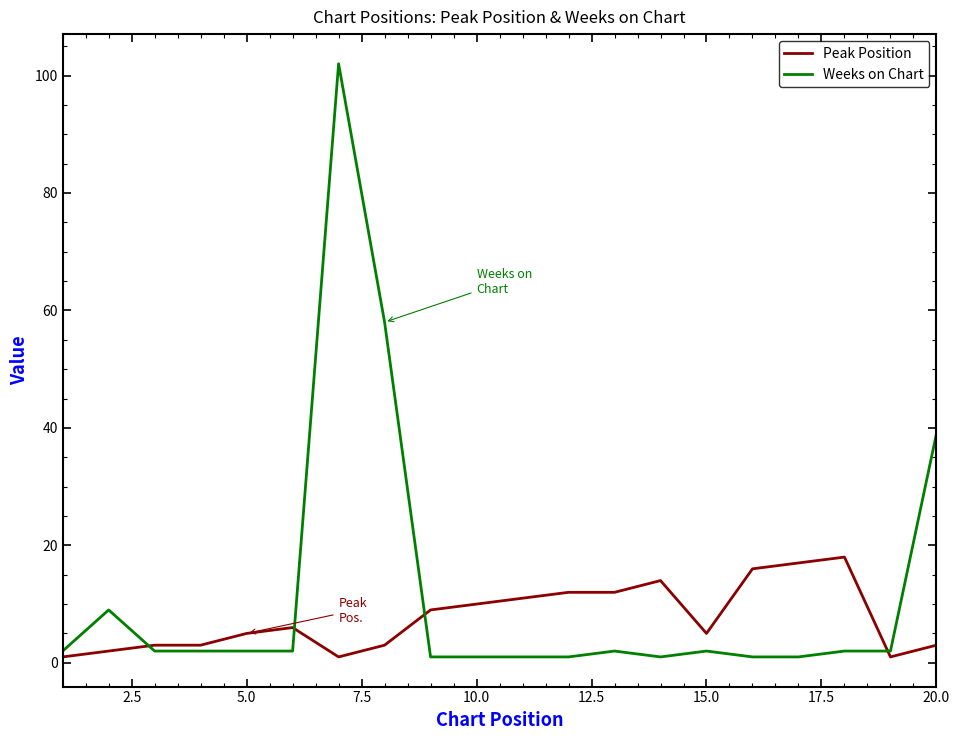

Rank the series by their maximum value, from lowest to highest.

Peak Position, Weeks on Chart